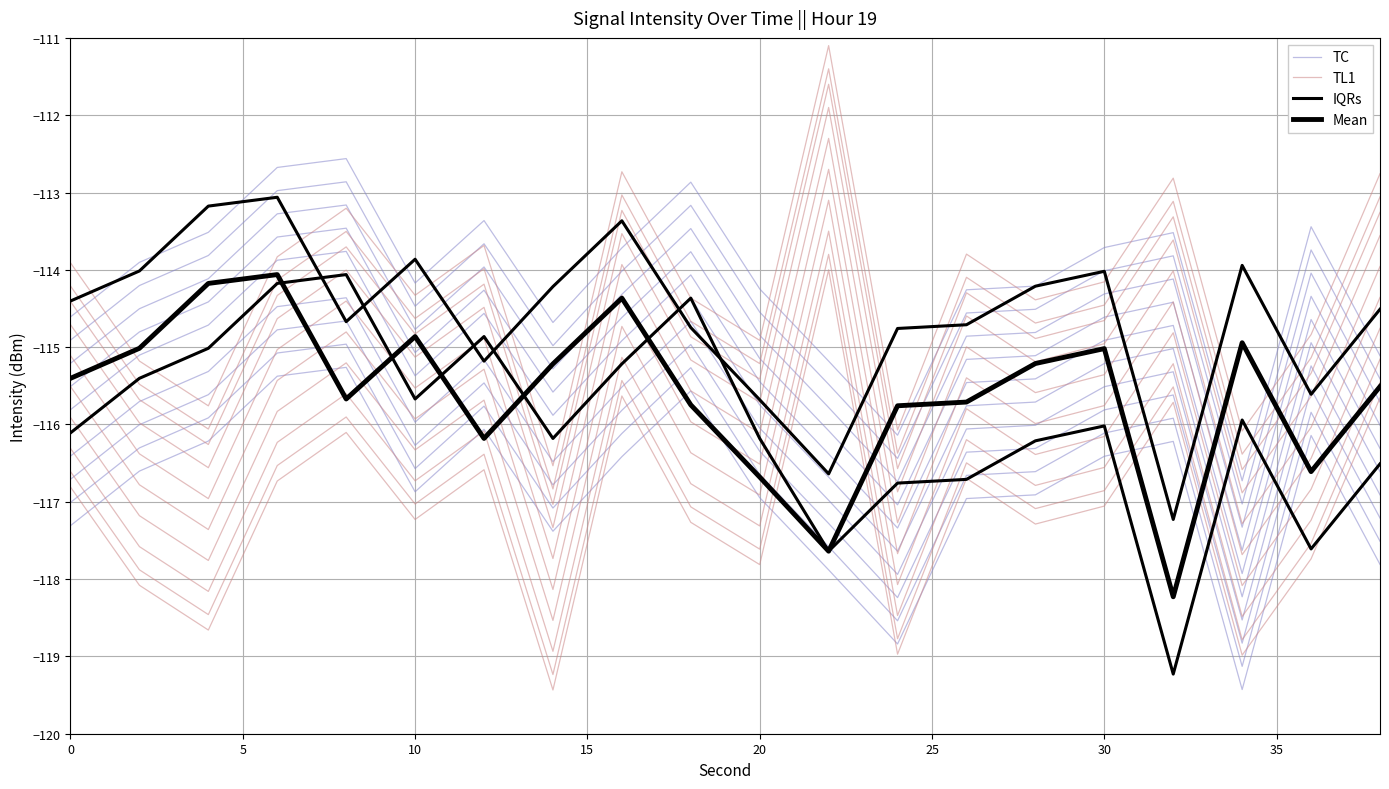

Reading right to left, list all the values displayed in this chart.

TC: -116.6	-114.9	-118.2	-115.0	-115.2	-115.7	-115.8	-117.6	-116.7	-115.7	-114.4	-115.2	-116.2	-114.9	-115.7	-114.1	-114.2	-115.0	-115.4	-116.1
TL1: -114.4	-116.4	-117.7	-114.4	-115.8	-116.0	-115.4	-117.7	-112.7	-116.5	-116.0	-114.3	-118.1	-115.3	-115.9	-114.8	-115.4	-117.4	-116.8	-115.5
IQRs: -116.5	-117.6	-115.9	-119.2	-116.0	-116.2	-116.7	-116.8	-117.6	-116.2	-114.4	-115.2	-116.2	-114.9	-115.7	-114.1	-114.2	-115.0	-115.4	-116.1
Mean: -115.5	-116.6	-114.9	-118.2	-115.0	-115.2	-115.7	-115.8	-117.6	-116.7	-115.7	-114.4	-115.2	-116.2	-114.9	-115.7	-114.1	-114.2	-115.0	-115.4